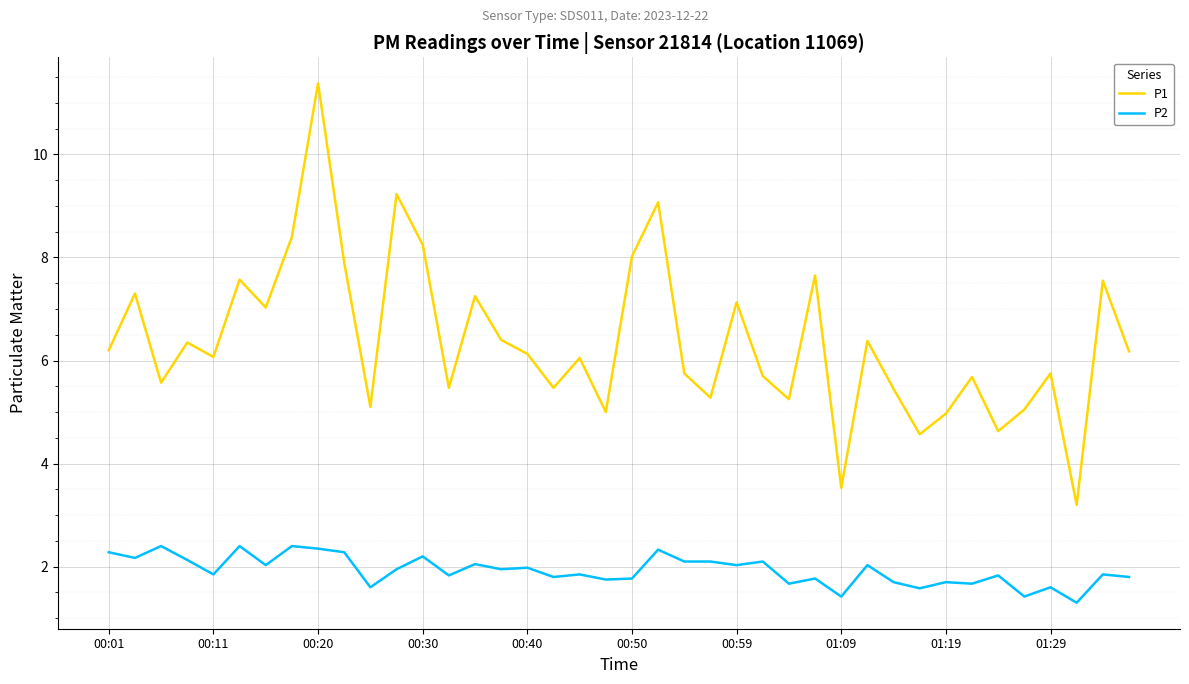

What is the maximum value shown in the chart?

11.4